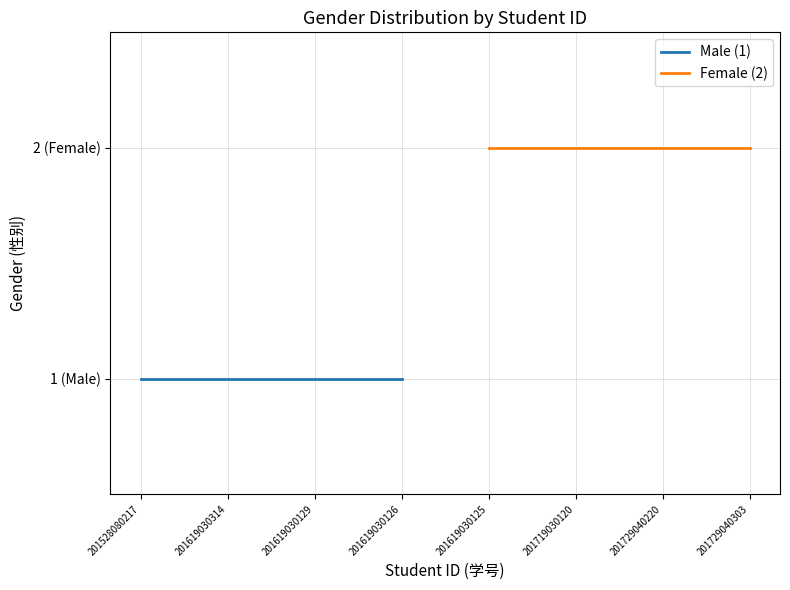

What are all the series names shown in the legend?

Male (1), Female (2)